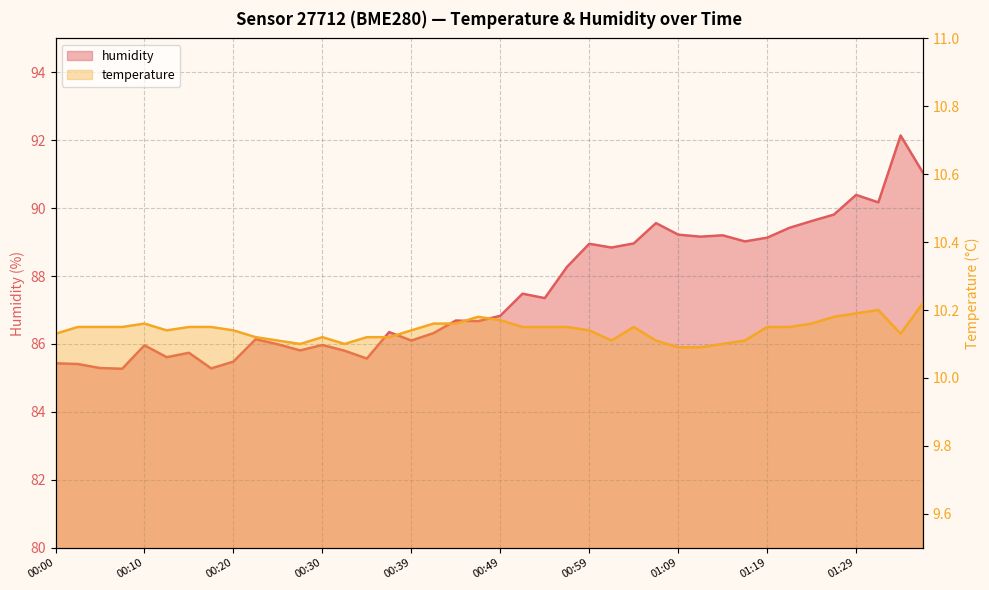

What is the sum of all temperature values?

405.6